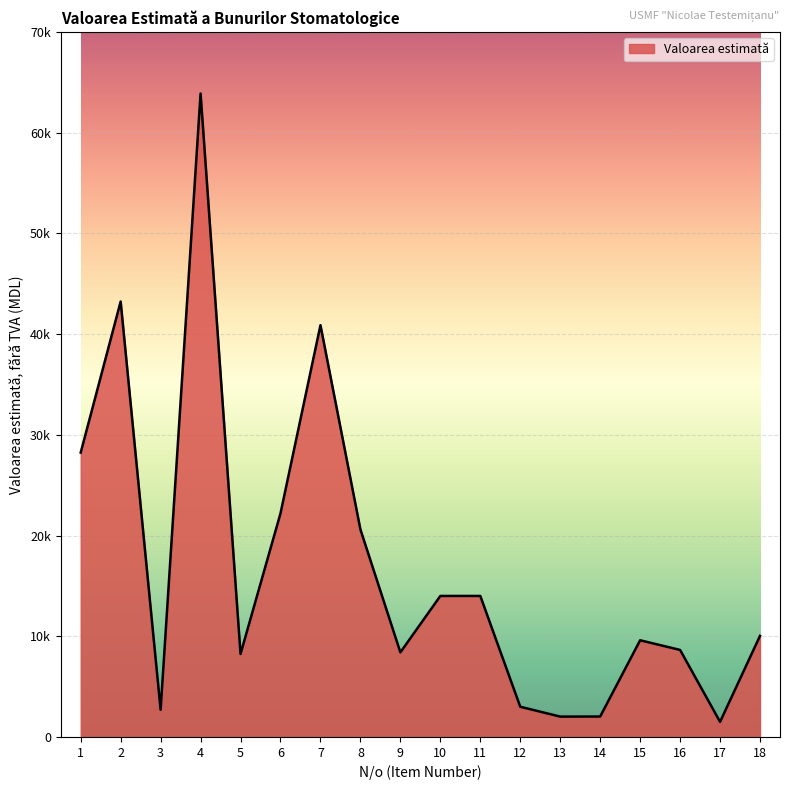

Is this an area chart (filled region under the line)?

Yes